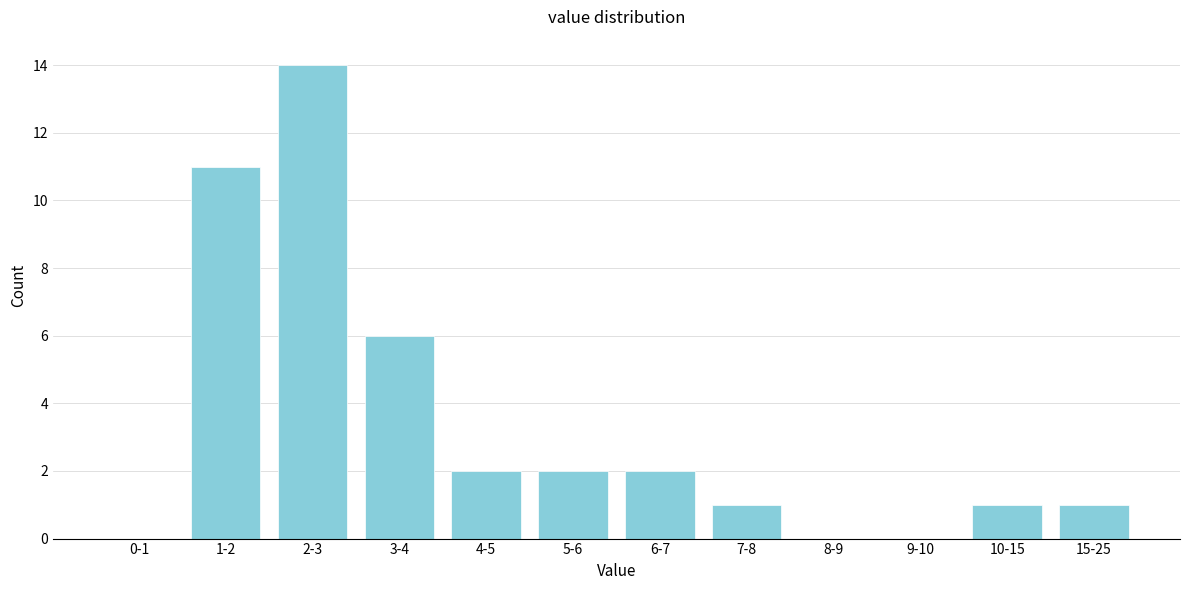

Reading left to right, transcribe all the data shown in this chart.

0-1=0	1-2=11	2-3=14	3-4=6	4-5=2	5-6=2	6-7=2	7-8=1	8-9=0	9-10=0	10-15=1	15-25=1